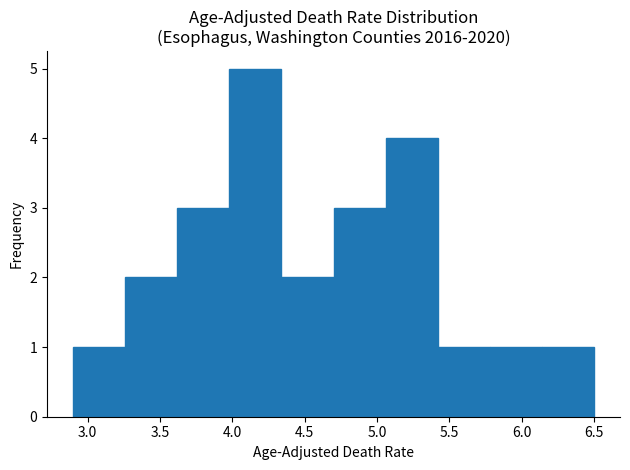

Reading left to right, list every bar in this chart as the range it spans on the x-axis followed by its height. Neither the bar edges nor the heights are printed on the chart, so give them approximately, as read against the axes.

2.90 to 3.26: 1
3.26 to 3.62: 2
3.62 to 3.98: 3
3.98 to 4.34: 5
4.34 to 4.70: 2
4.70 to 5.06: 3
5.06 to 5.42: 4
5.42 to 5.78: 1
5.78 to 6.14: 1
6.14 to 6.50: 1